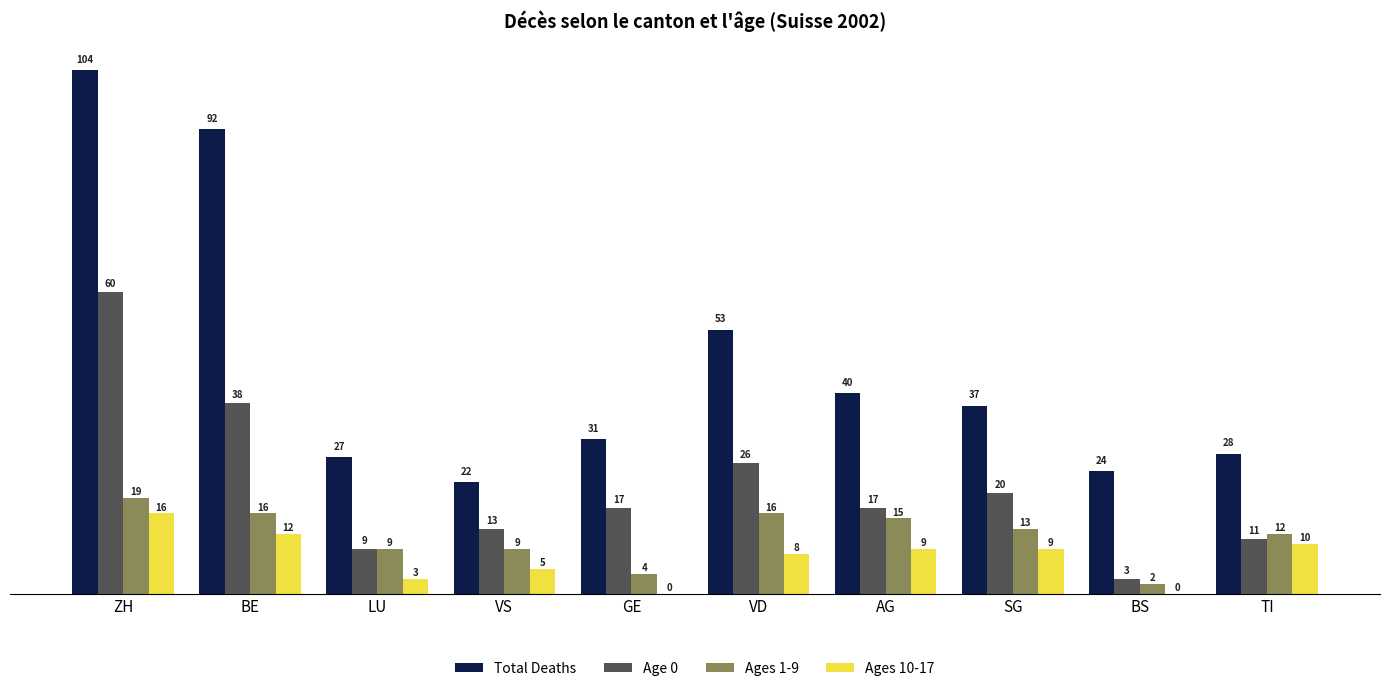

Are the bars horizontal?

No